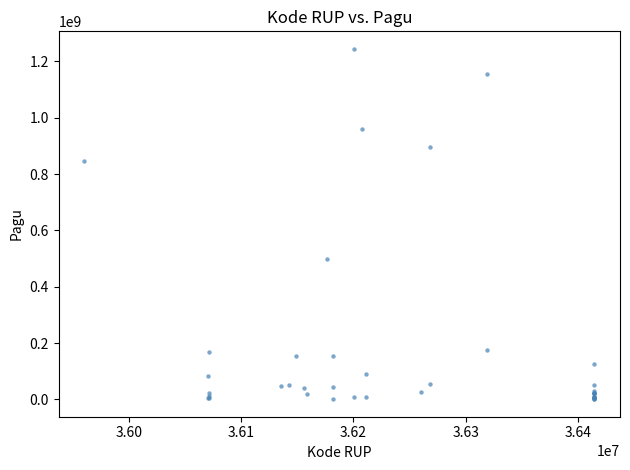

What Y value in the scatter plot is closest to 622840000?

499932000